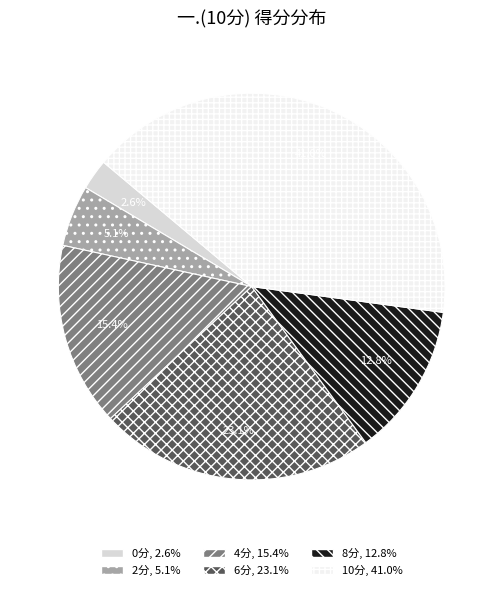

Is there a majority slice in this chart?

No